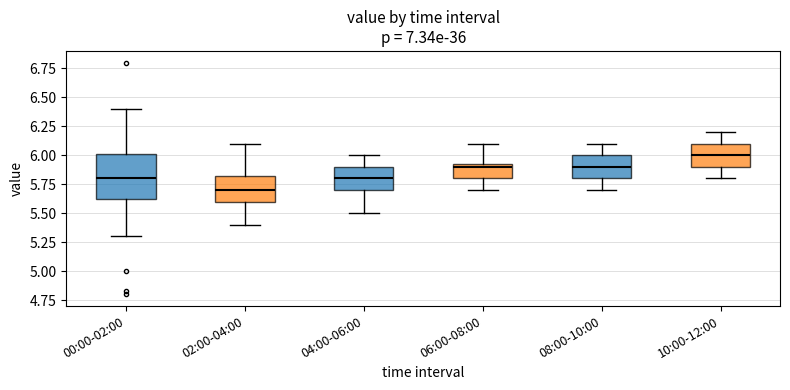

Which box has the highest median line?

10:00-12:00